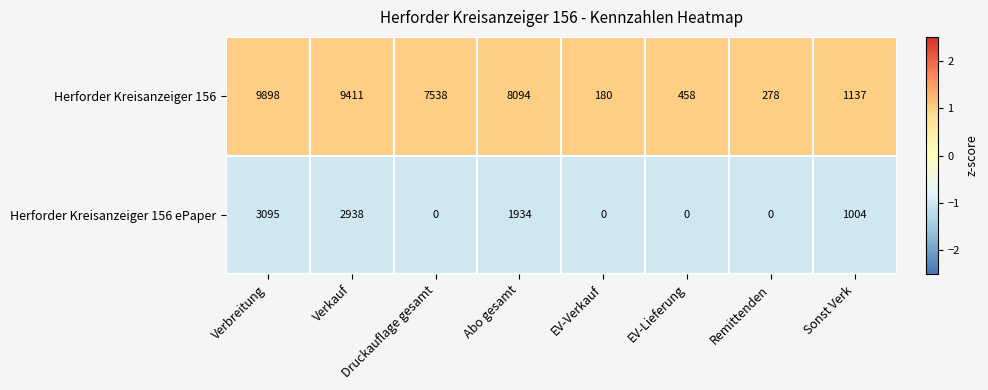

Rank the series at EV-Verkauf from lowest to highest value.

Herforder Kreisanzeiger 156 ePaper, Herforder Kreisanzeiger 156